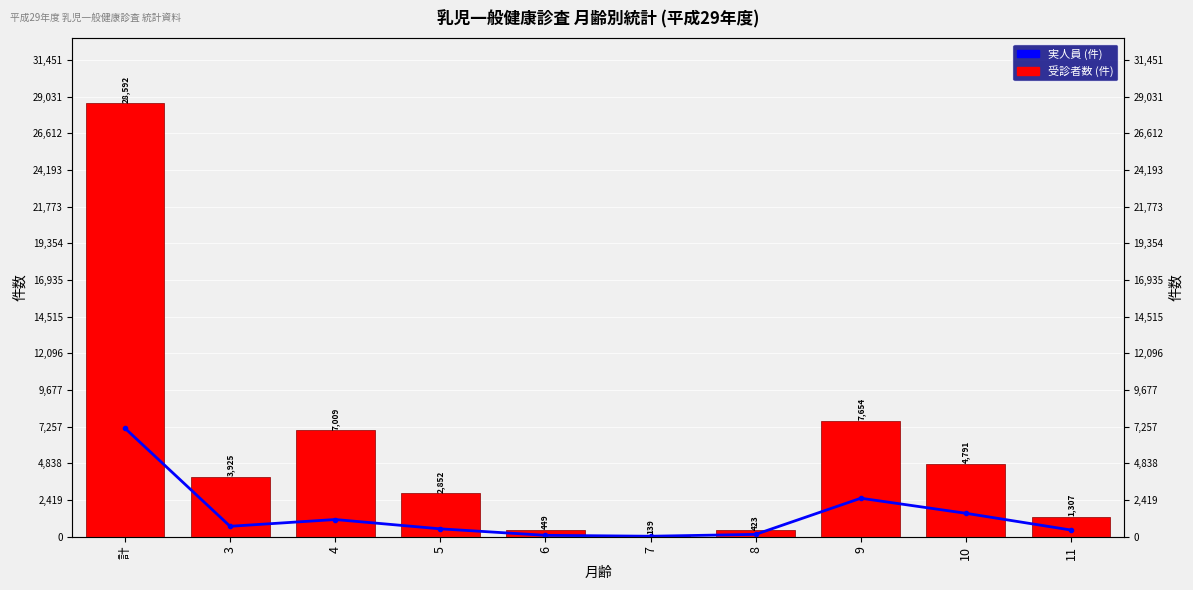

What is the total value across all series at 4?

8144